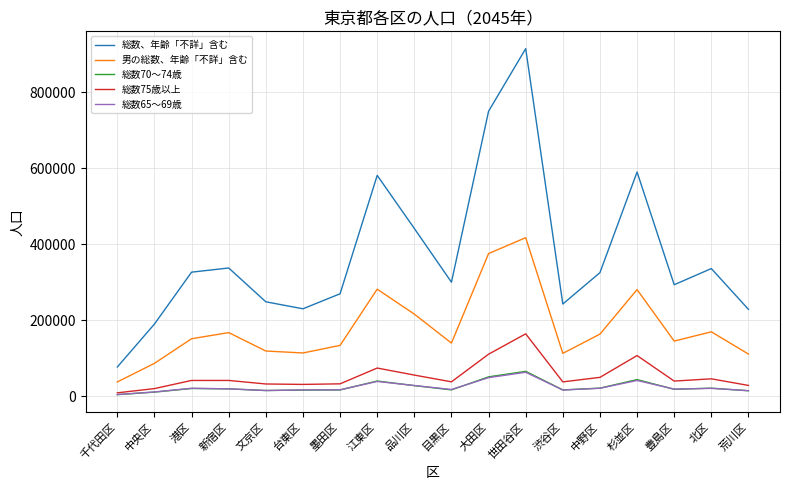

Does the chart display data point markers on the line(s)?

No